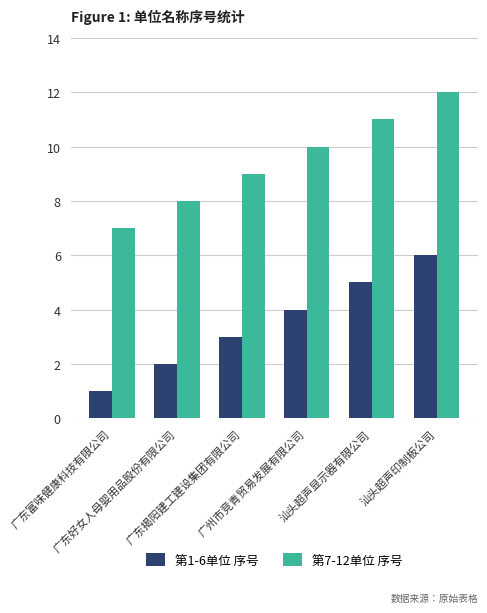

How many 第1-6单位 序号 values are between 2 and 5?

4